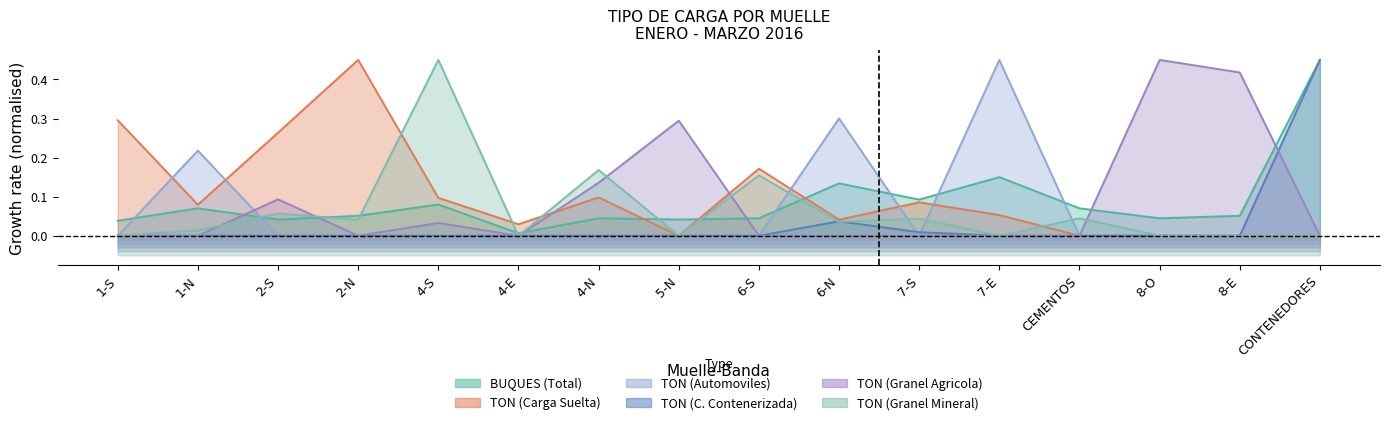

At which label is TON (Granel Mineral) closest to 0?

1-S